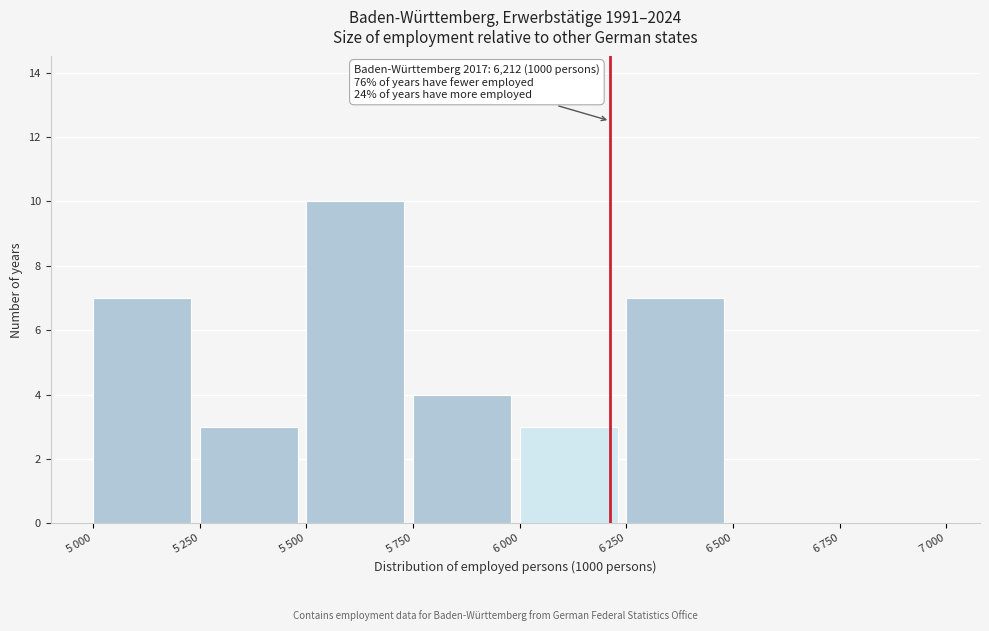

What is the greatest value displayed?

10